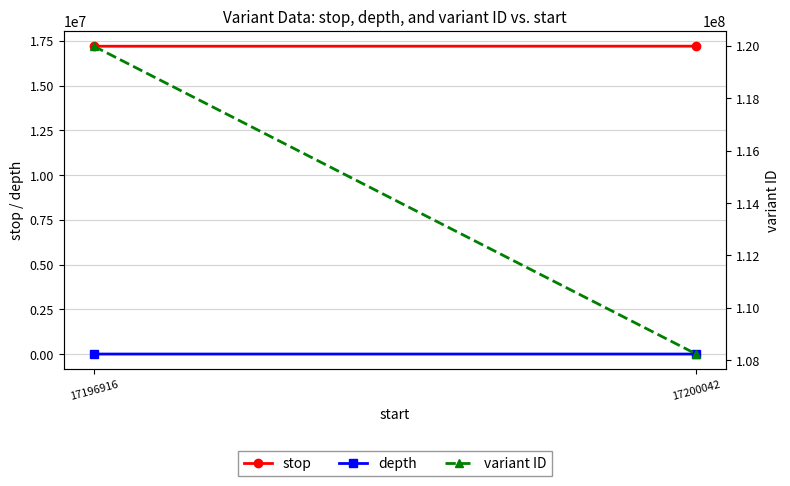

Is the value of depth at 17200042 greater than the value of variant ID at 17196916?

No